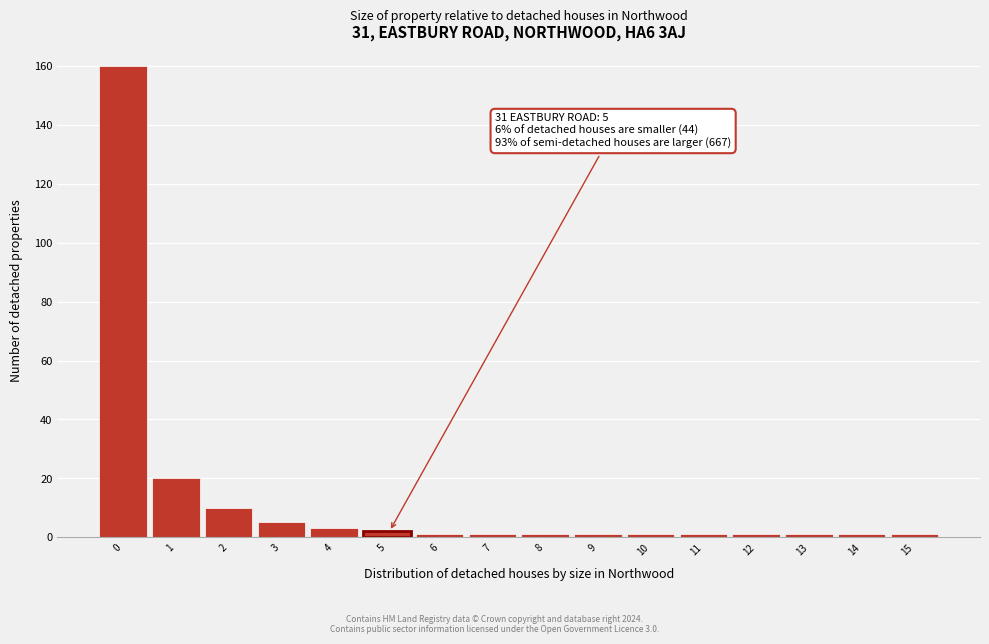

Reading left to right, transcribe all the data shown in this chart.

160	20	10	5	3	2	1	1	1	1	1	1	1	1	1	1